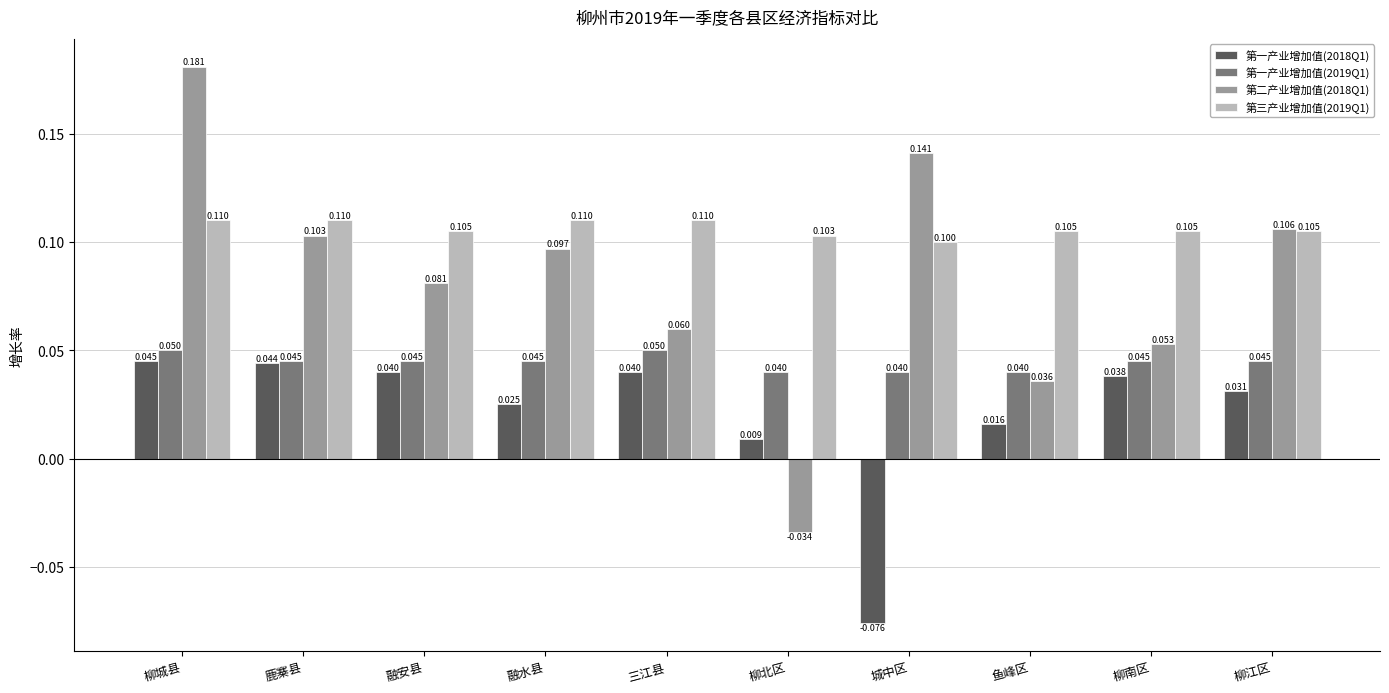

Is it true that 第二产业增加值(2018Q1) equals 0.1 at 柳江区?

True